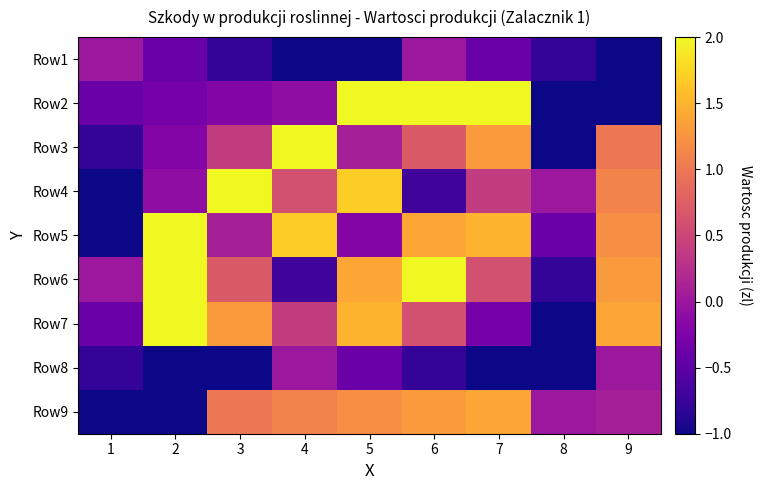

Rank the series by their maximum value, from lowest to highest.

Row1, Row8, Row9, Row5, Row6, Row2, Row7, Row3, Row4